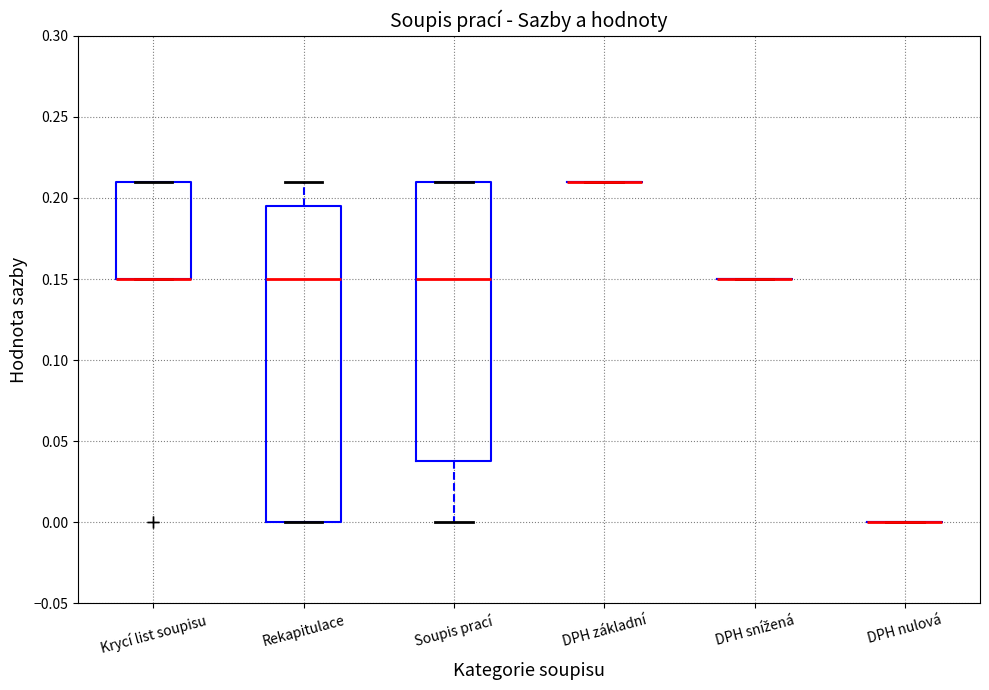

Reading left to right, read every box against the y-axis: the position of its median line, the range the box covers, and the ends of its whiskers. The values are not printed on the chart, so give them approximately, as read against the axis.

Krycí list soupisu: median 0.150 (drawn on the box's lower edge), box 0.150 to 0.210, whiskers 0.150 to 0.210
Rekapitulace: median 0.150, box 0.000 to 0.195, whiskers 0.000 to 0.210
Soupis prací: median 0.150, box 0.040 to 0.210, whiskers 0.000 to 0.210
DPH základní: box collapsed to a line at 0.210, whiskers 0.210 to 0.210
DPH snížená: box collapsed to a line at 0.150, whiskers 0.150 to 0.150
DPH nulová: box collapsed to a line at 0.000, whiskers 0.000 to 0.000